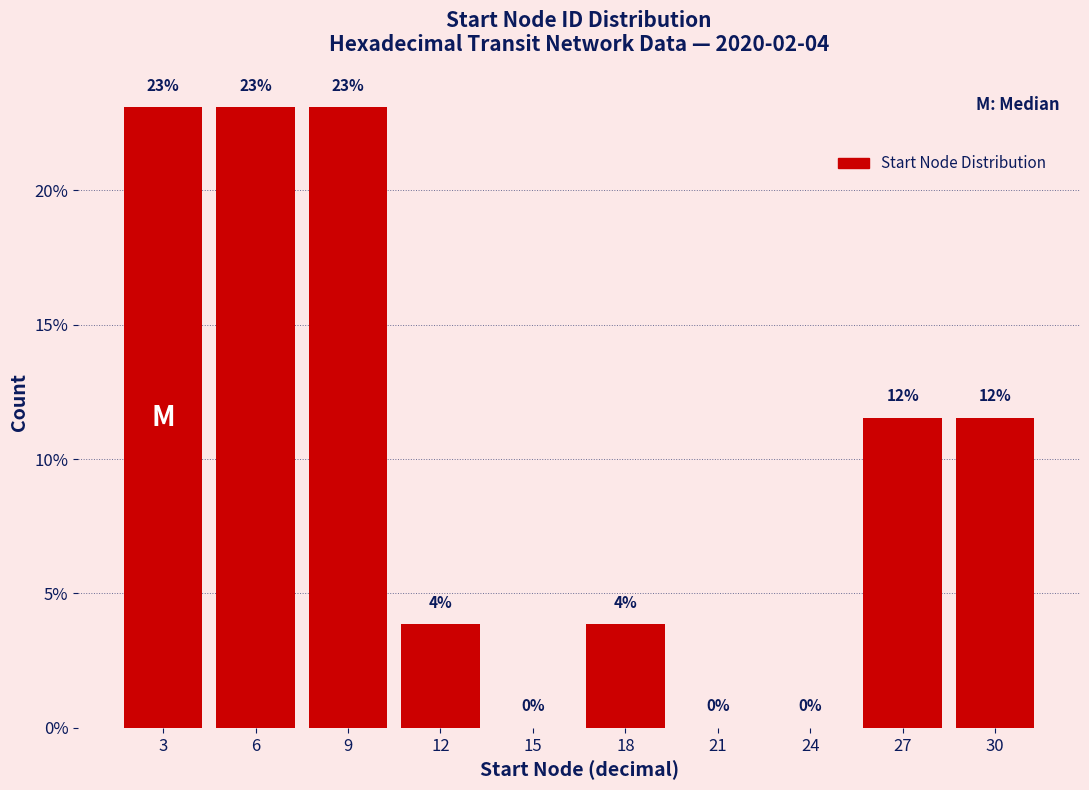

Between 24 and 6, which is larger?

6